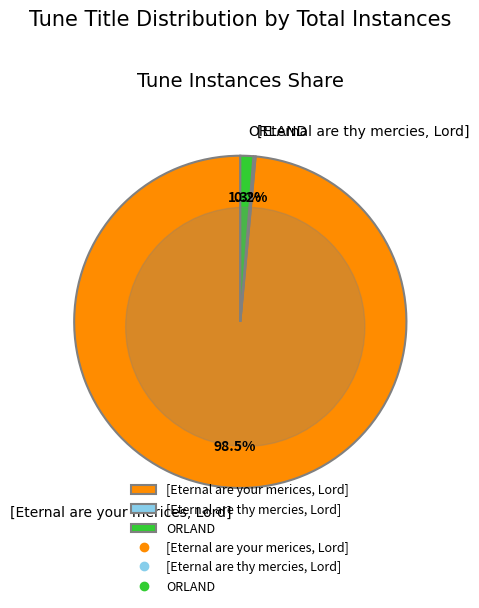

What is the ratio of the value at [Eternal are thy mercies, Lord] to the value at ORLAND?

0.2